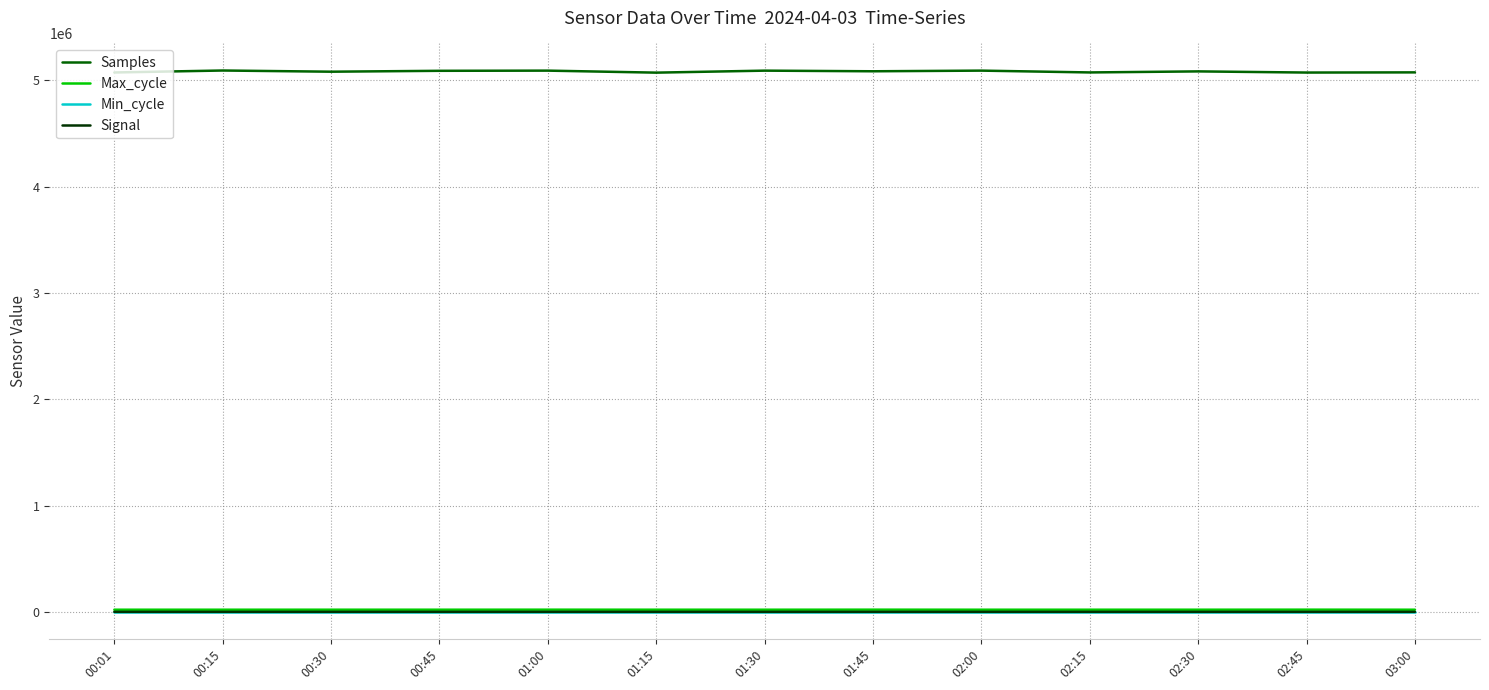

Which series has the largest range (max minus min)?

Samples